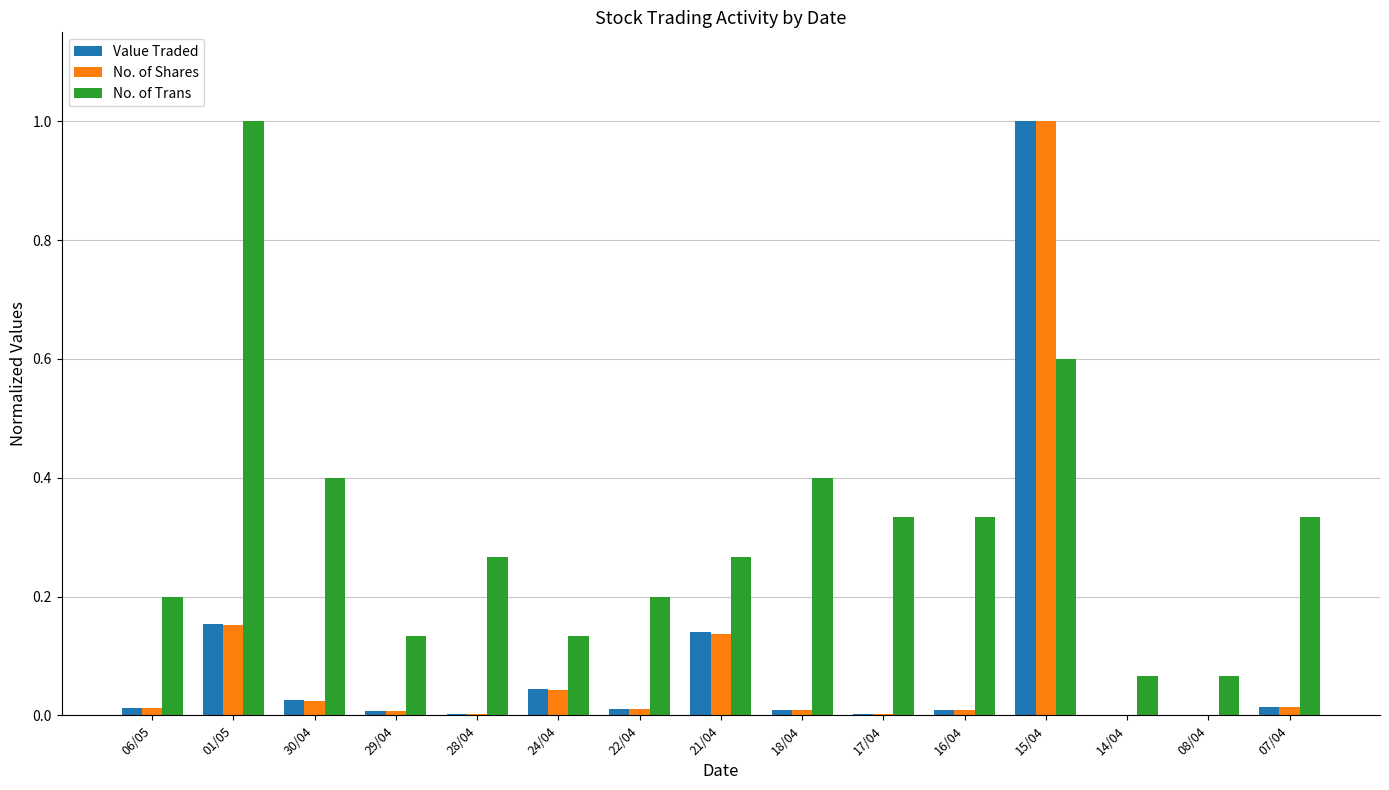

The value of Value Traded at 21/04 is 0.3. True or false?

False